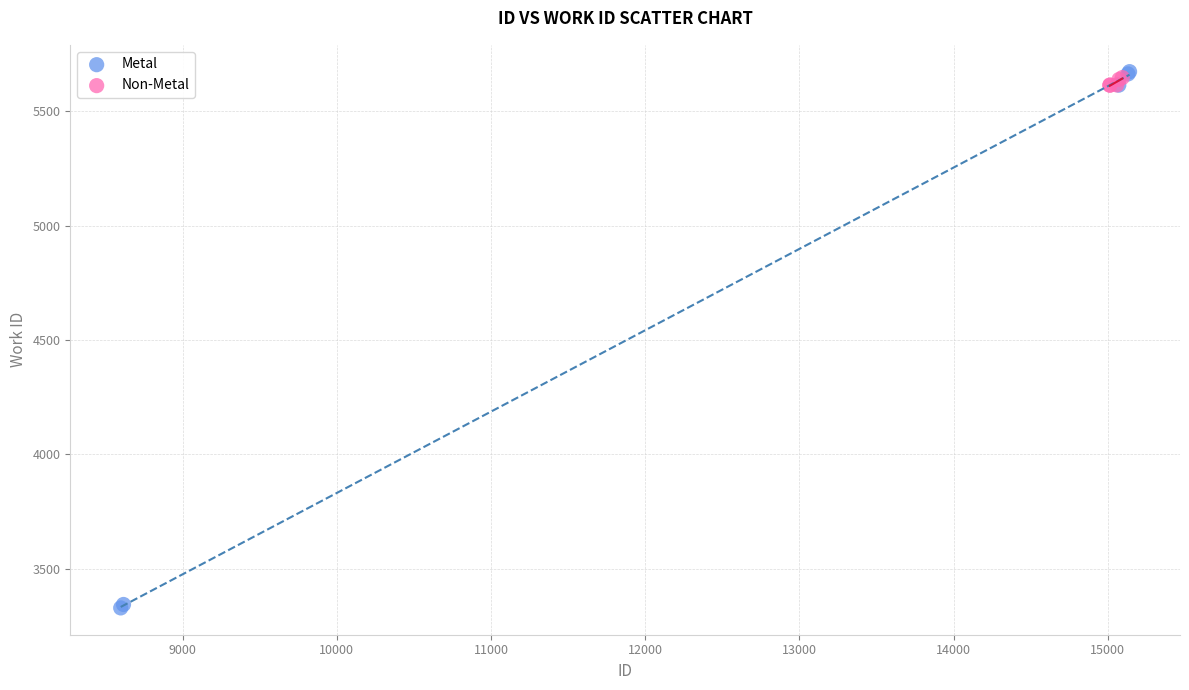

Which series reaches the minimum Y coordinate?

Metal